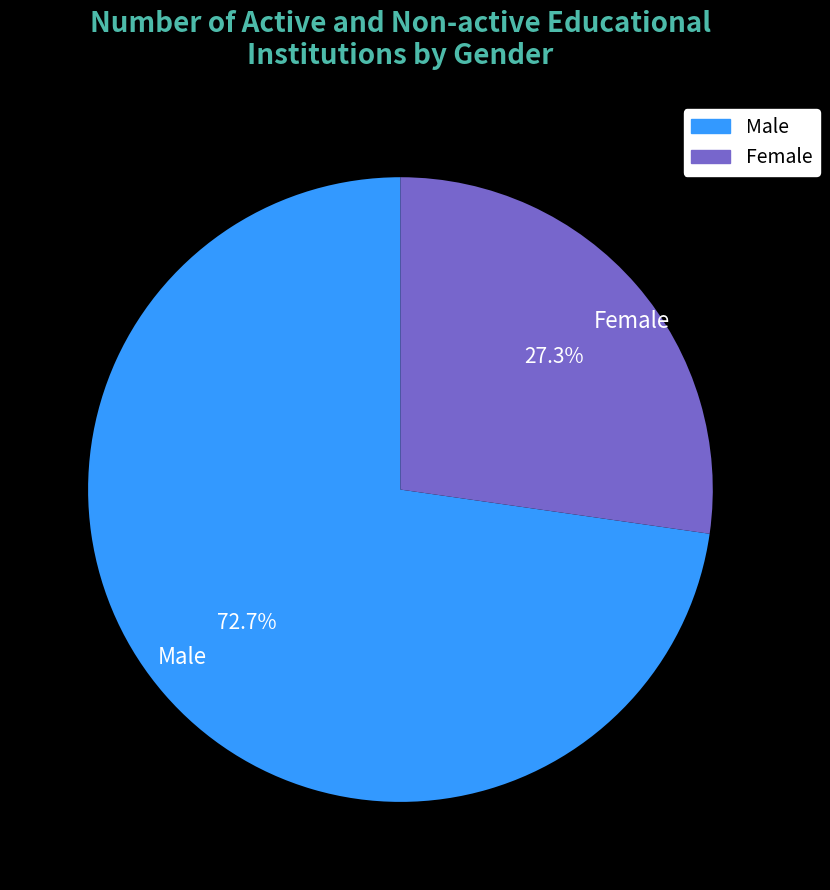

What percentage is the Male slice, to the nearest percent?

73%